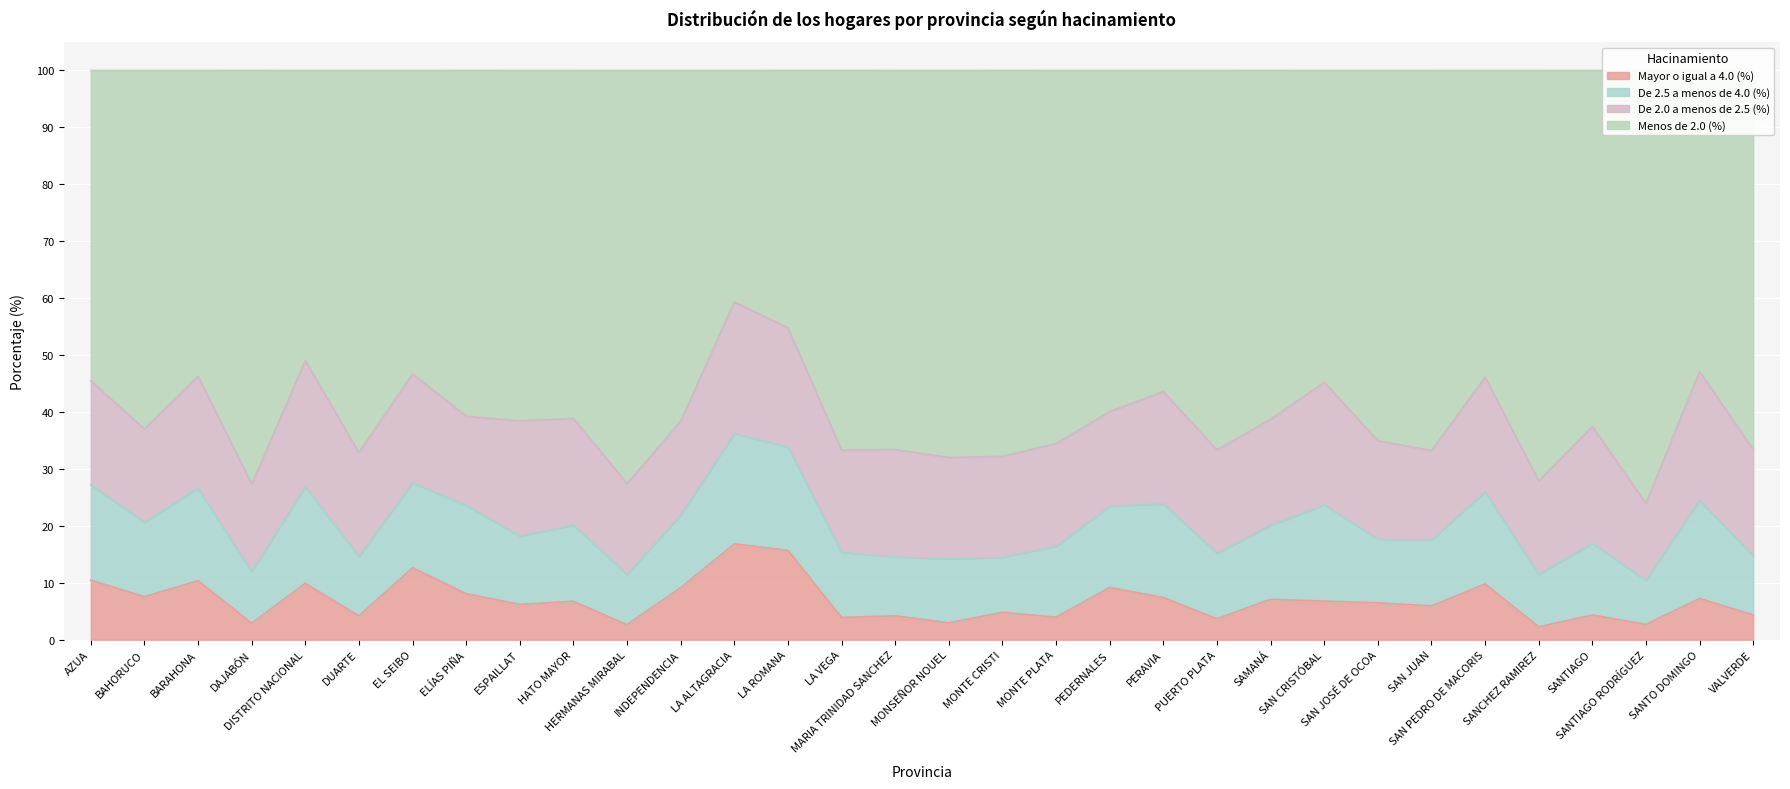

In Mayor o igual a 4.0 (%), how many points are lower than both neighbors (excluding endpoints)?

12